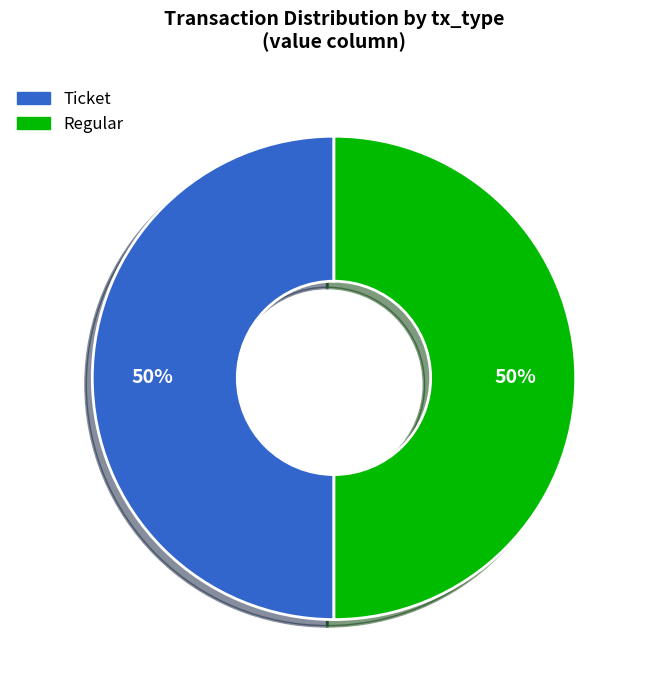

Do Regular and Ticket together represent more than half of the pie?

Yes